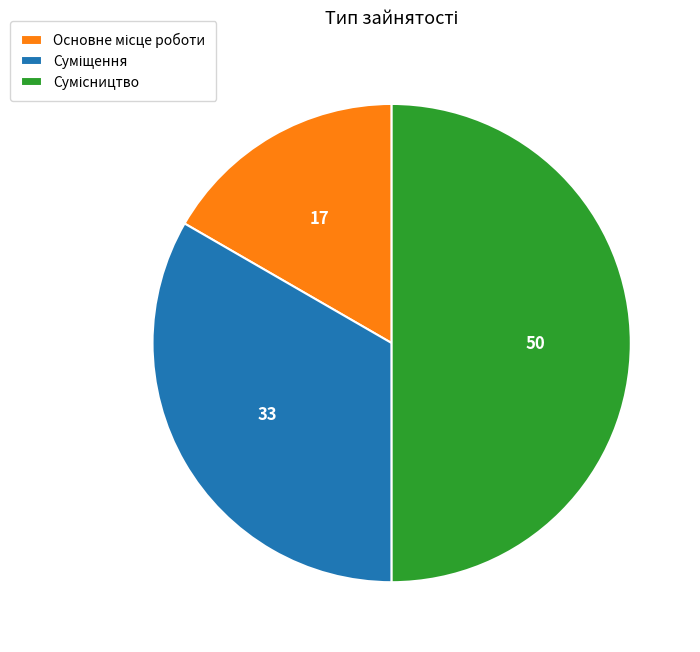

Count the number of slices in the pie.

3